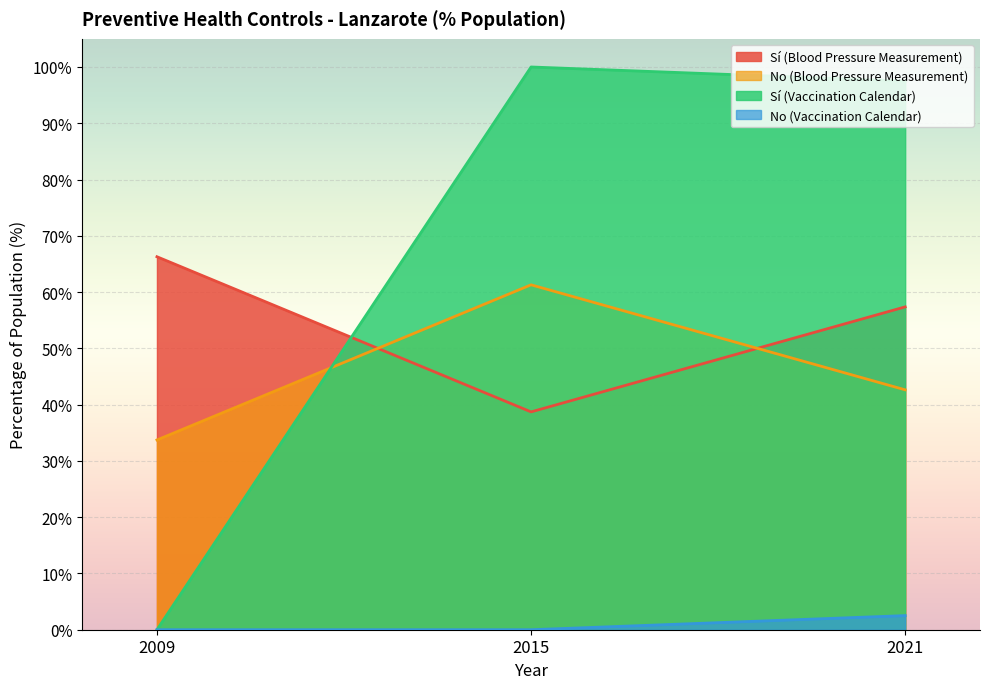

What are all the series names shown in the legend?

Sí (Blood Pressure Measurement), No (Blood Pressure Measurement), Sí (Vaccination Calendar), No (Vaccination Calendar)